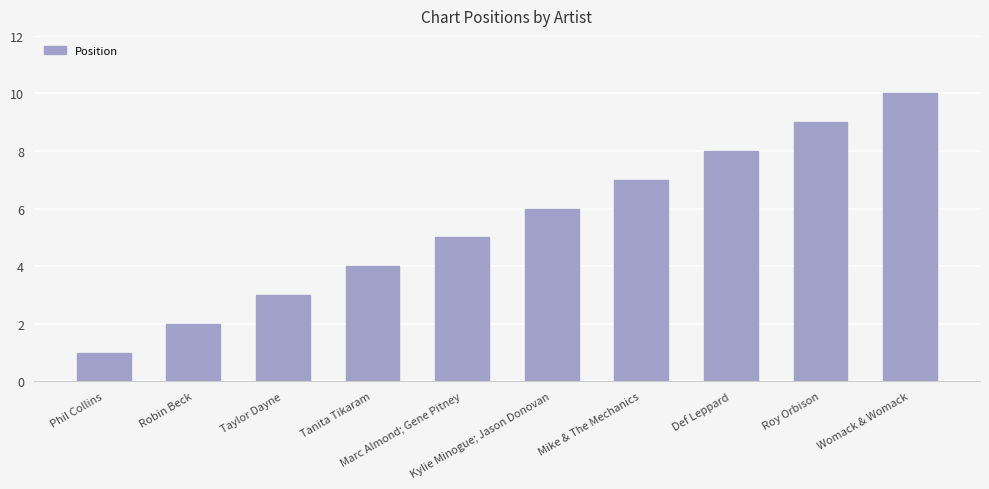

What is the label of the 10th bar from the left?

Womack & Womack